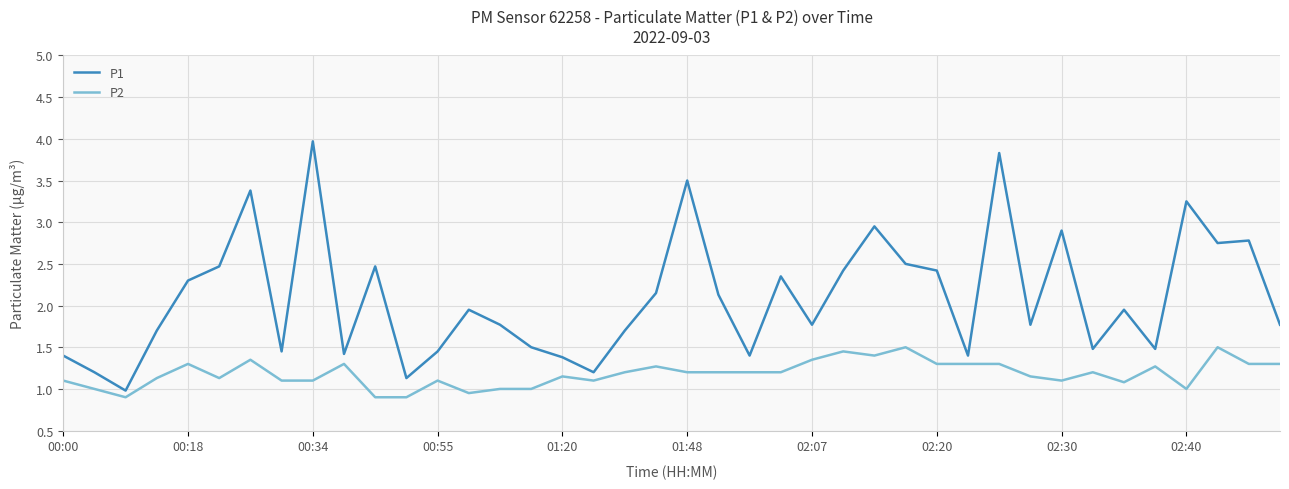

What is the difference between the second highest and minimum values in the P2 series?

0.6